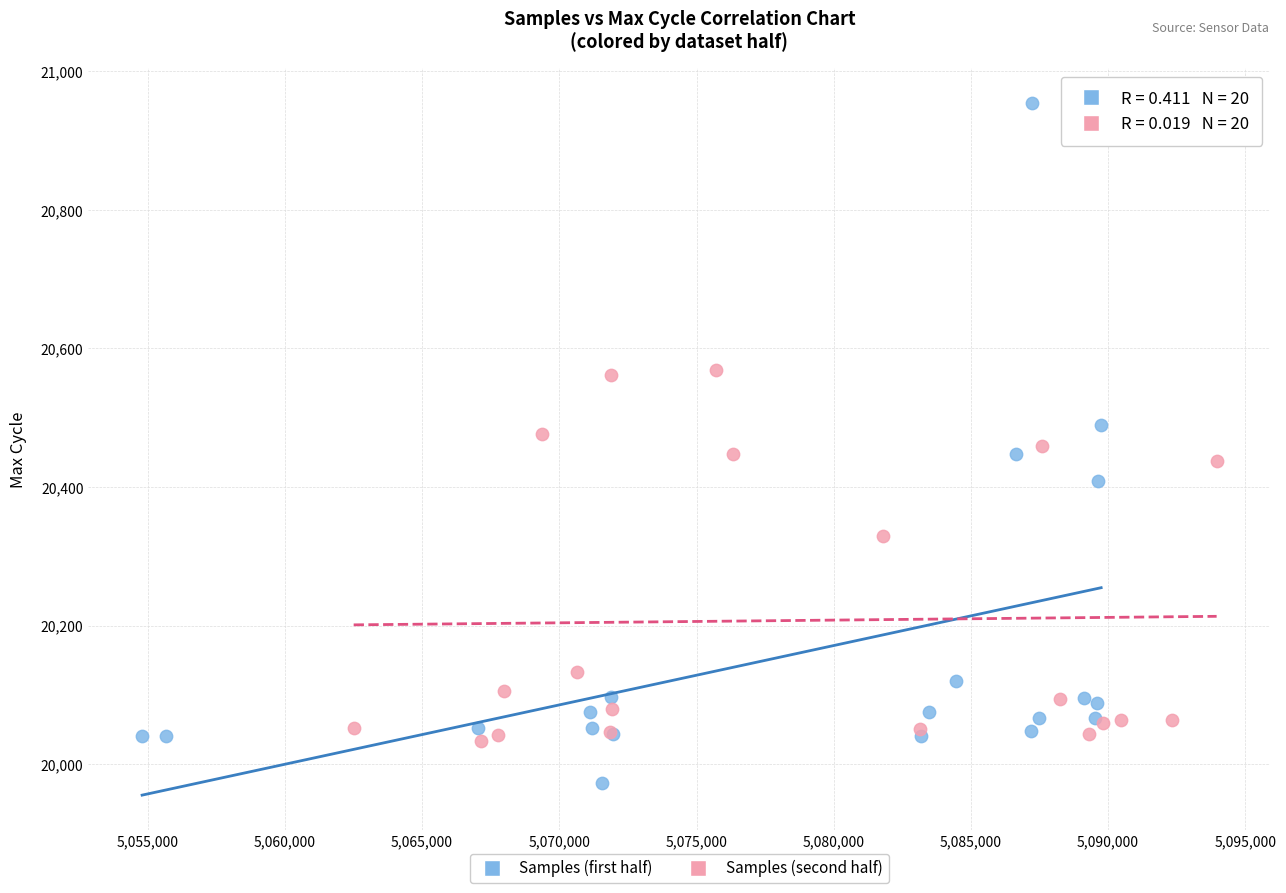

Which series has the largest Y range (max minus min)?

Samples (first half)